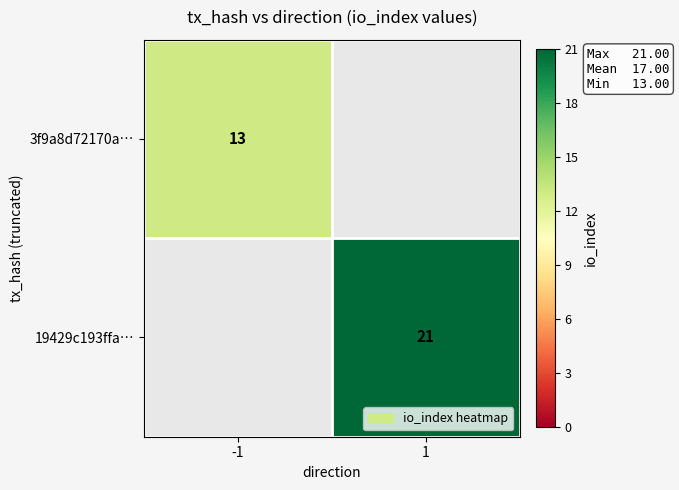

The 19429c193ffa… series shows 33 at 1. True or false?

False